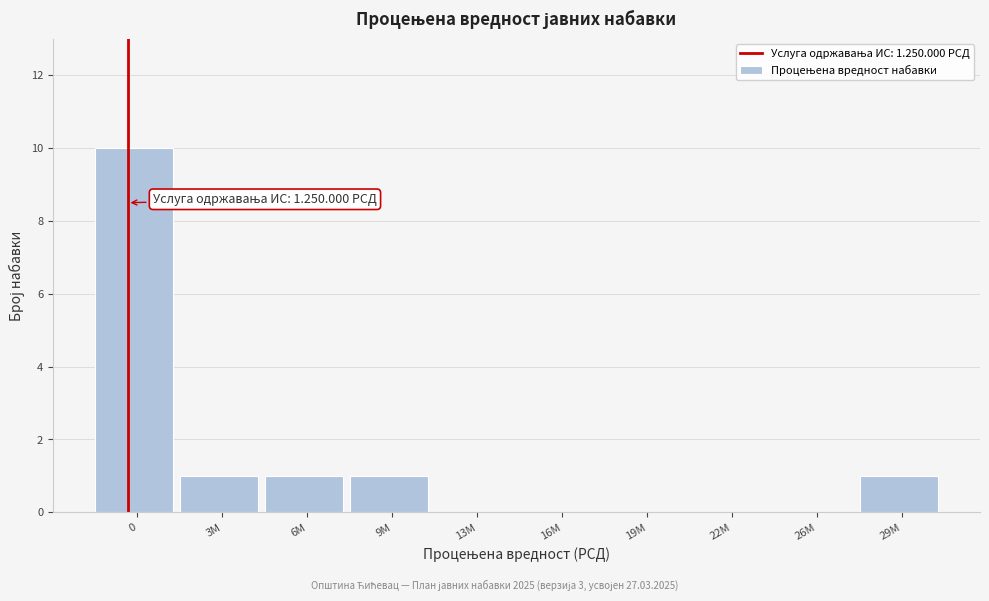

Reading left to right, extract all data points from this chart.

0=10	3M=1	6M=1	9M=1	13M=0	16M=0	19M=0	22M=0	26M=0	29M=1